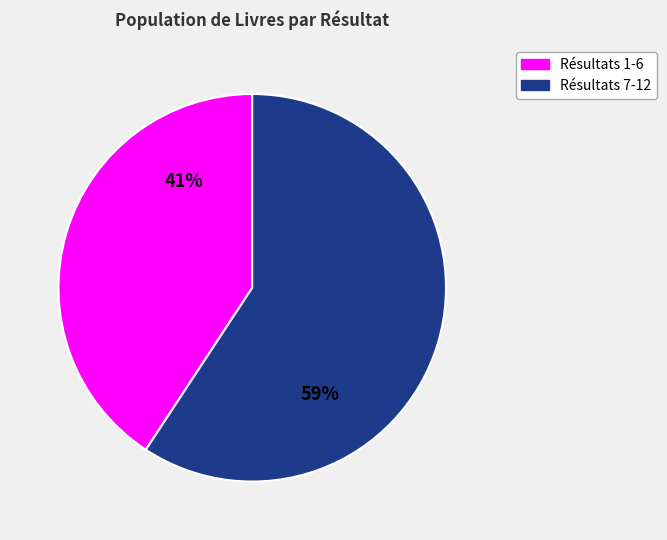

The Résultats 1-6 slice represents 41% of the pie. True or false?

True